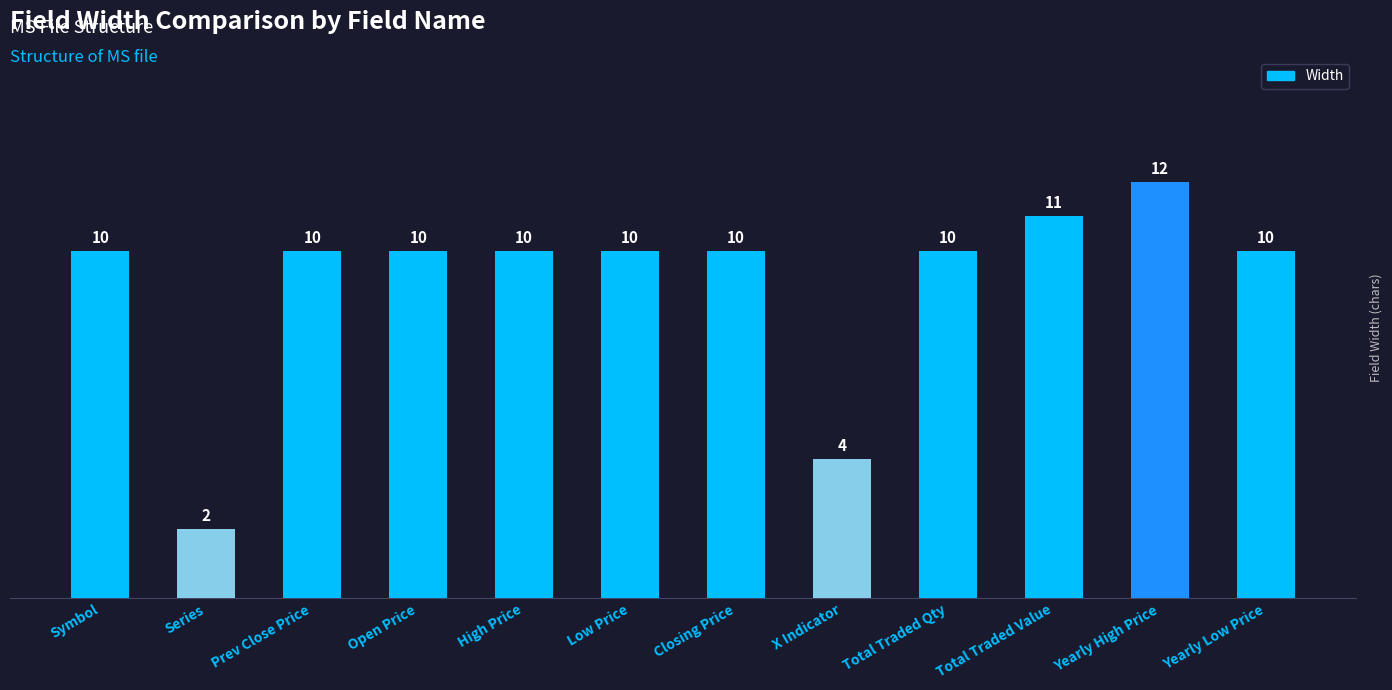

What value does the data have at Total Traded Qty, to the nearest 10?

10